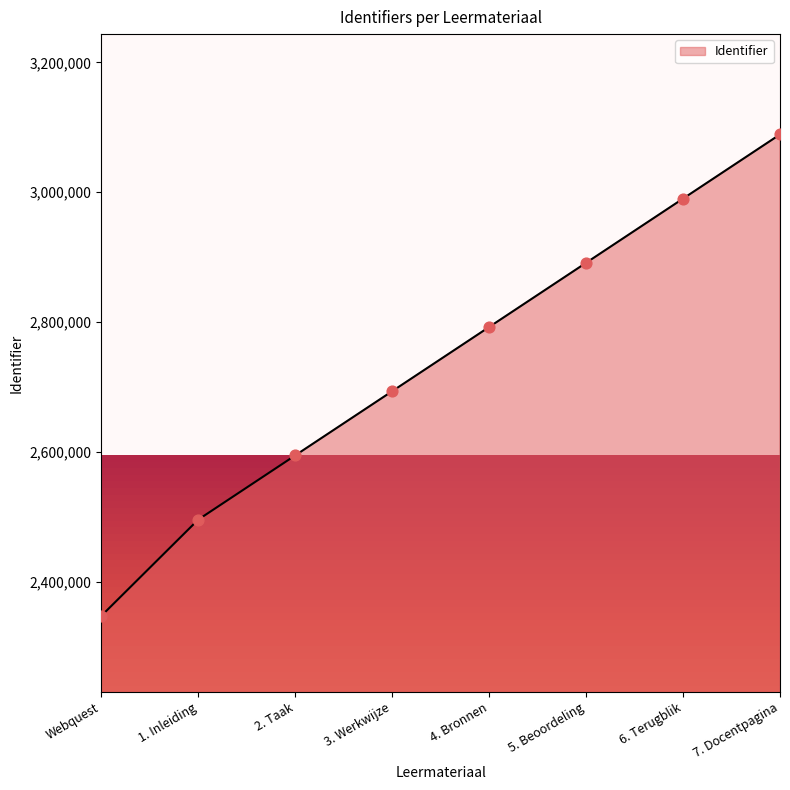

What is the change in value from 2. Taak to 5. Beoordeling?

+296553.1